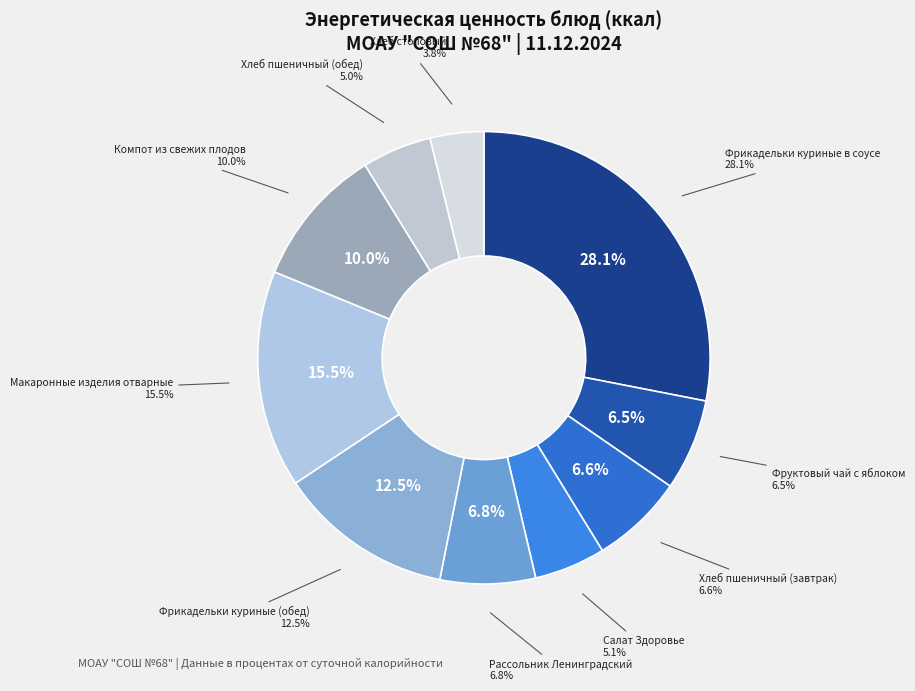

What is the smallest slice in the pie chart?

Хлеб столовый